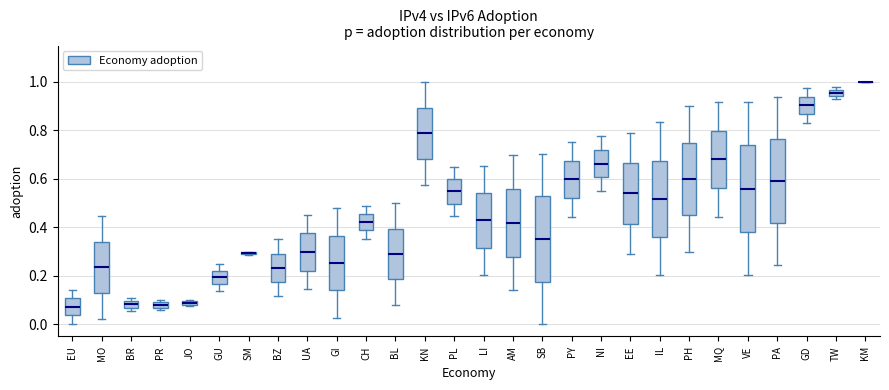

Where is the upper edge of the box for SB on the y-axis? The values are not printed on the chart, so give them approximately, as read against the axis.

0.52